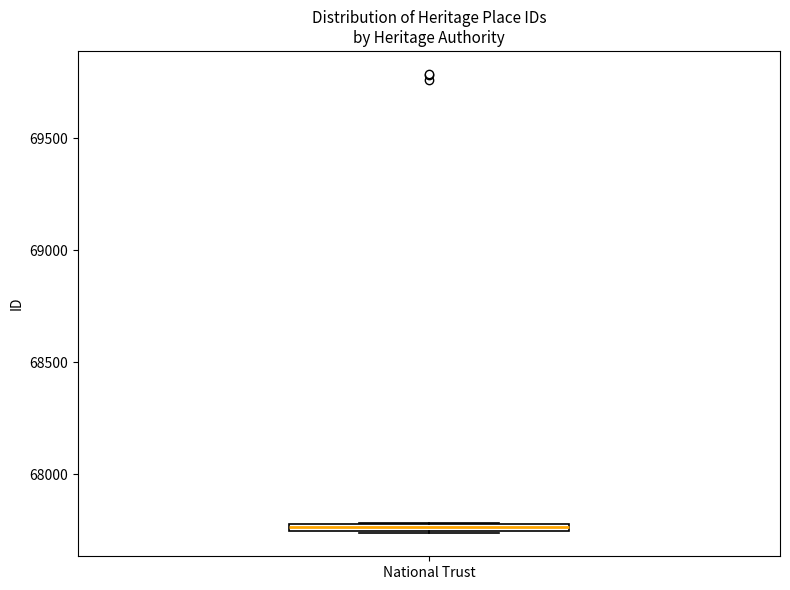

Where is the lower edge of the box for National Trust on the y-axis? The values are not printed on the chart, so give them approximately, as read against the axis.

67750